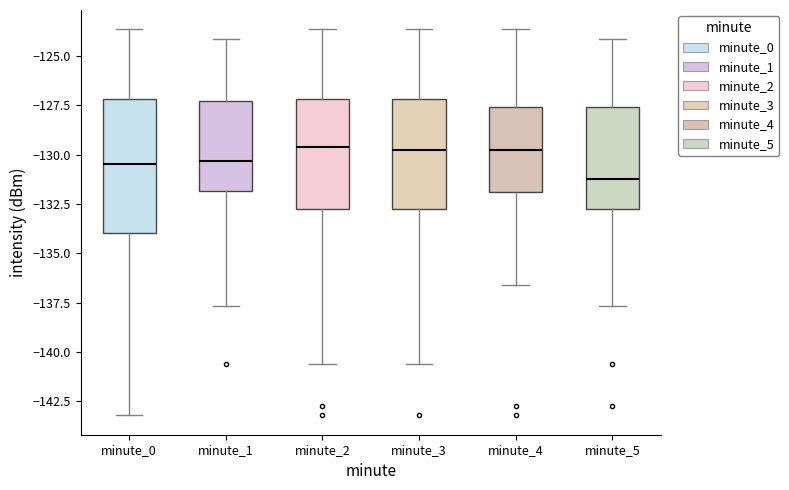

Reading left to right, read every box against the y-axis: the position of its median line, the range the box covers, and the ends of its whiskers. The values are not printed on the chart, so give them approximately, as read against the axis.

minute_0: median -130.5, box -134.0 to -127.0, whiskers -143.0 to -123.5
minute_1: median -130.5, box -132.0 to -127.5, whiskers -137.5 to -124.0
minute_2: median -129.5, box -133.0 to -127.0, whiskers -140.5 to -123.5
minute_3: median -130.0, box -133.0 to -127.0, whiskers -140.5 to -123.5
minute_4: median -130.0, box -132.0 to -127.5, whiskers -136.5 to -123.5
minute_5: median -131.0, box -133.0 to -127.5, whiskers -137.5 to -124.0